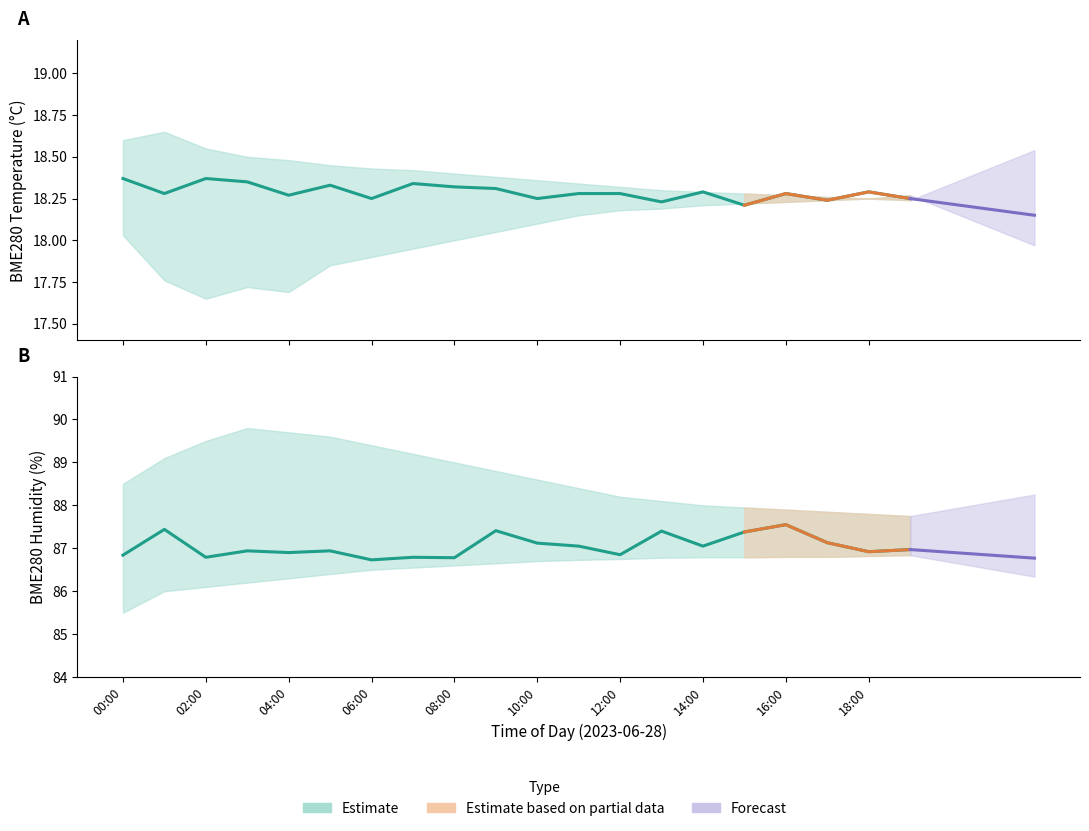

At which category is the sum across all series the highest?

16:00